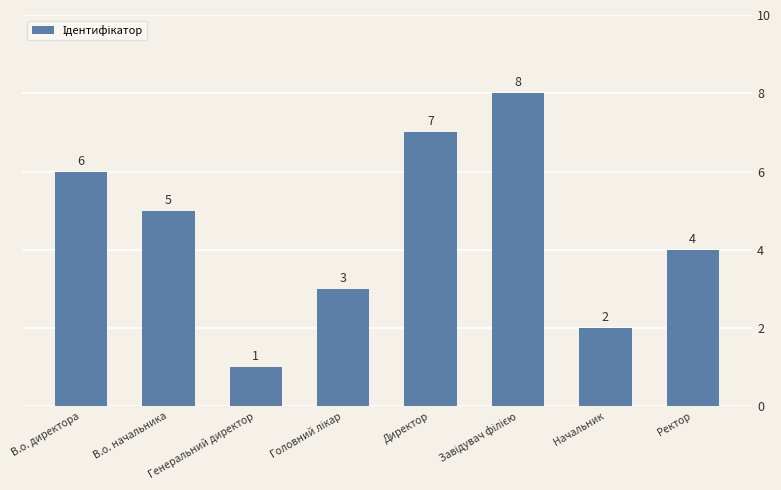

True or false: the data shows 2 at В.о. начальника.

False